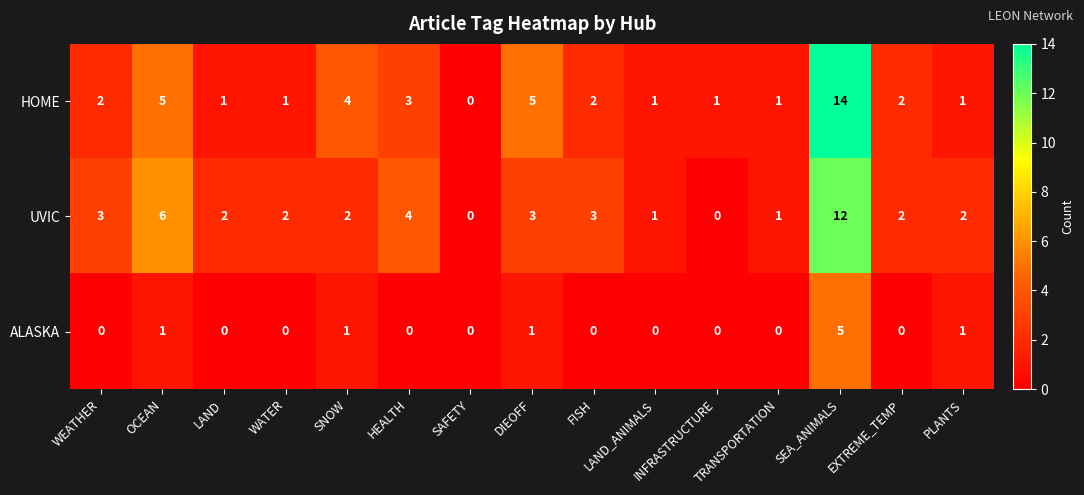

What is the sum of all HOME values?

43